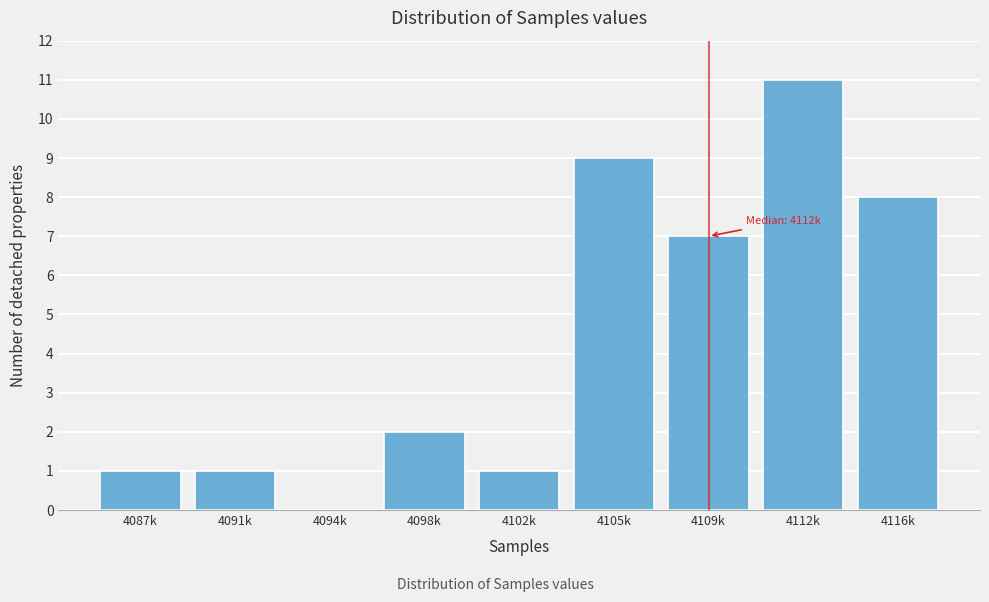

Reading left to right, what are all the values shown in this chart?

4087k=1	4091k=1	4094k=0	4098k=2	4102k=1	4105k=9	4109k=7	4112k=11	4116k=8